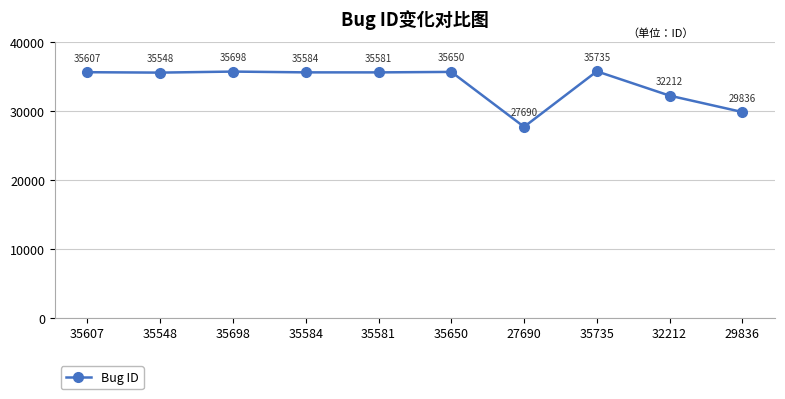

Reading left to right, extract all data points from this chart.

35607	35548	35698	35584	35581	35650	27690	35735	32212	29836